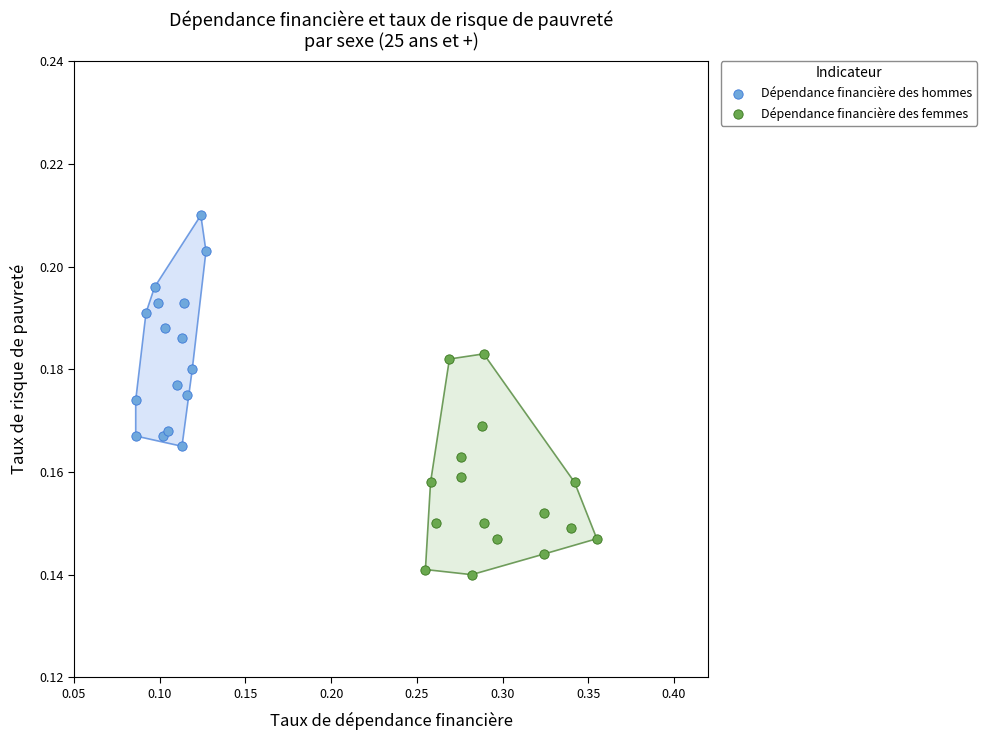

What are all the series names shown in the legend?

Dépendance financière des hommes, Dépendance financière des femmes